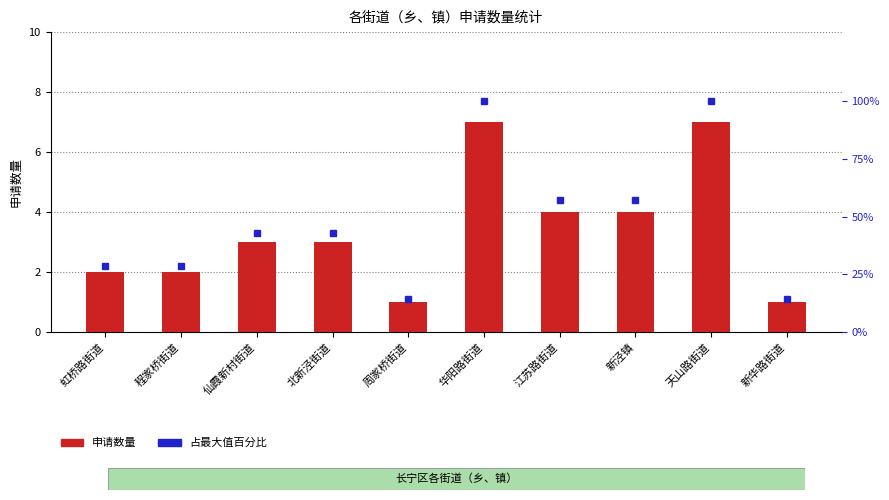

What is the sum of all 占最大值百分比 values?

485.7